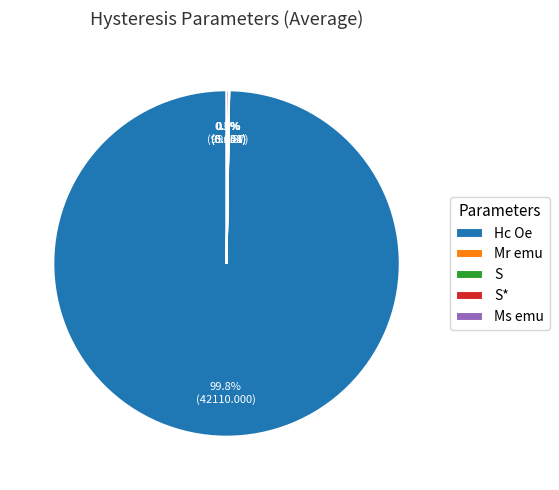

Which category has the biggest portion of the pie?

Hc Oe